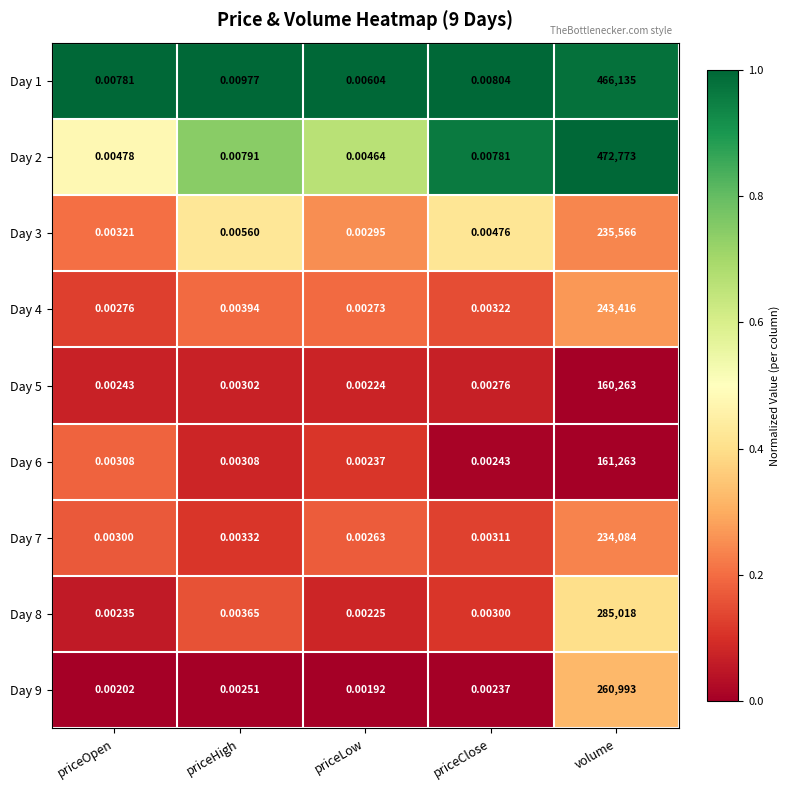

Rank the categories by Day 2 value from lowest to highest.

priceLow, priceOpen, priceClose, priceHigh, volume